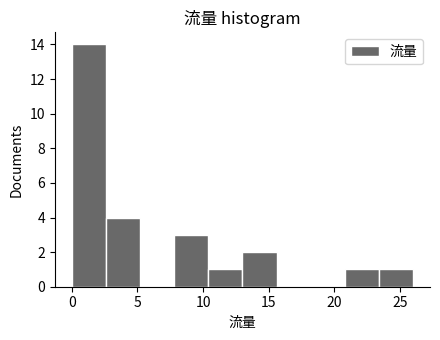

Over which range of the x-axis is the bar tallest?

0.0 to 2.6